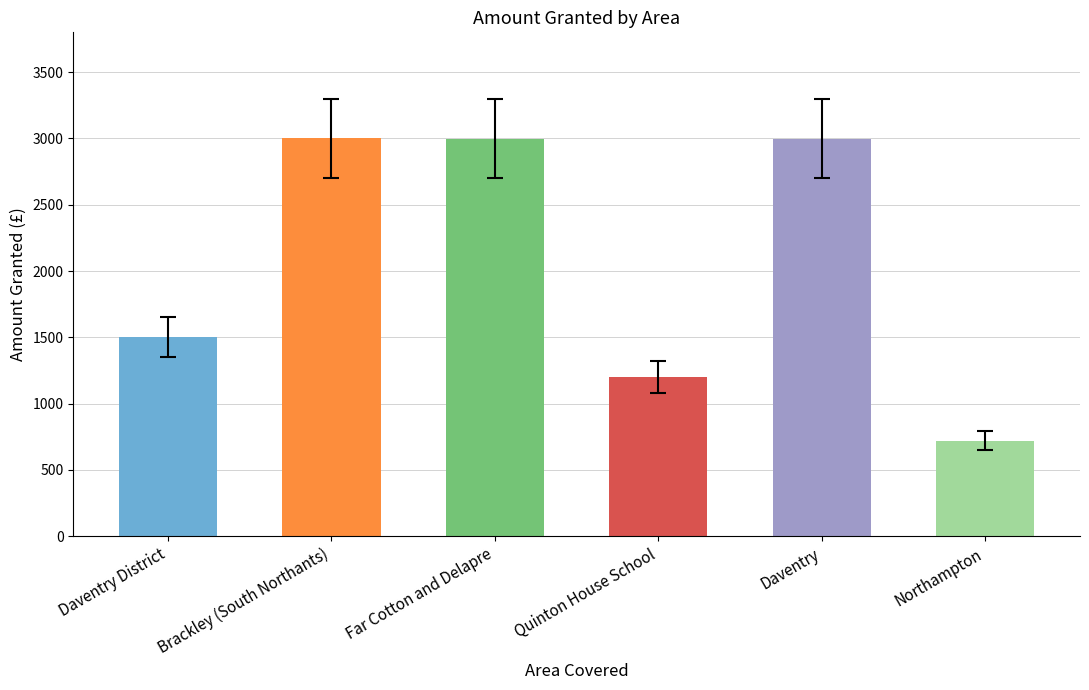

What is the difference between the maximum and second lowest values?

1800